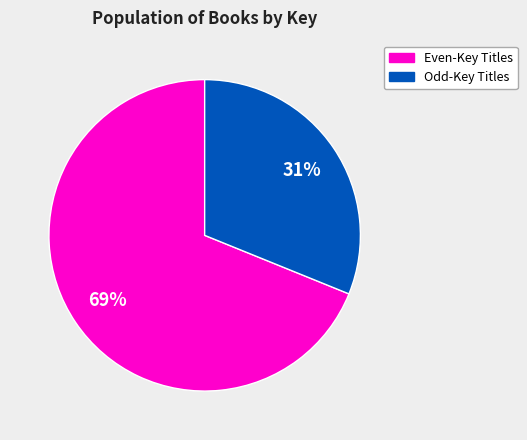

To the nearest percent, what is the average slice percentage?

50%